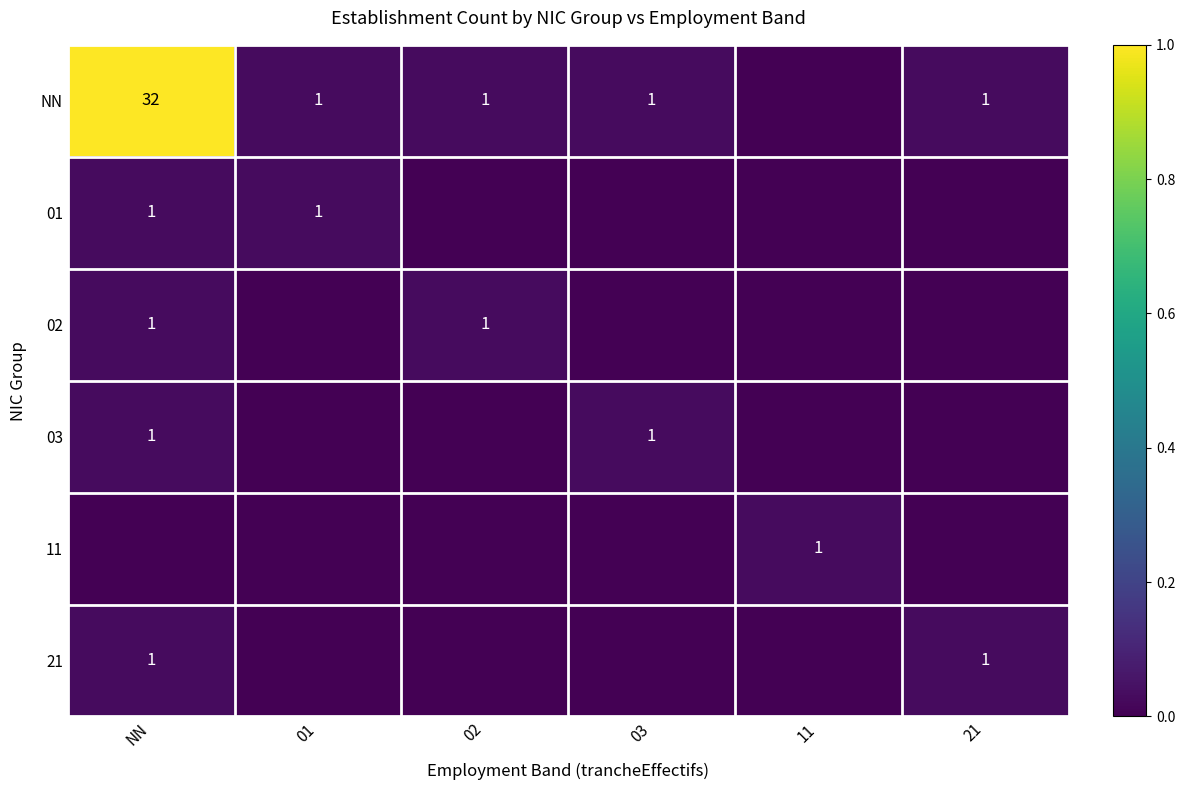

True or false: 03 has a value of 0.0 at 03.

False